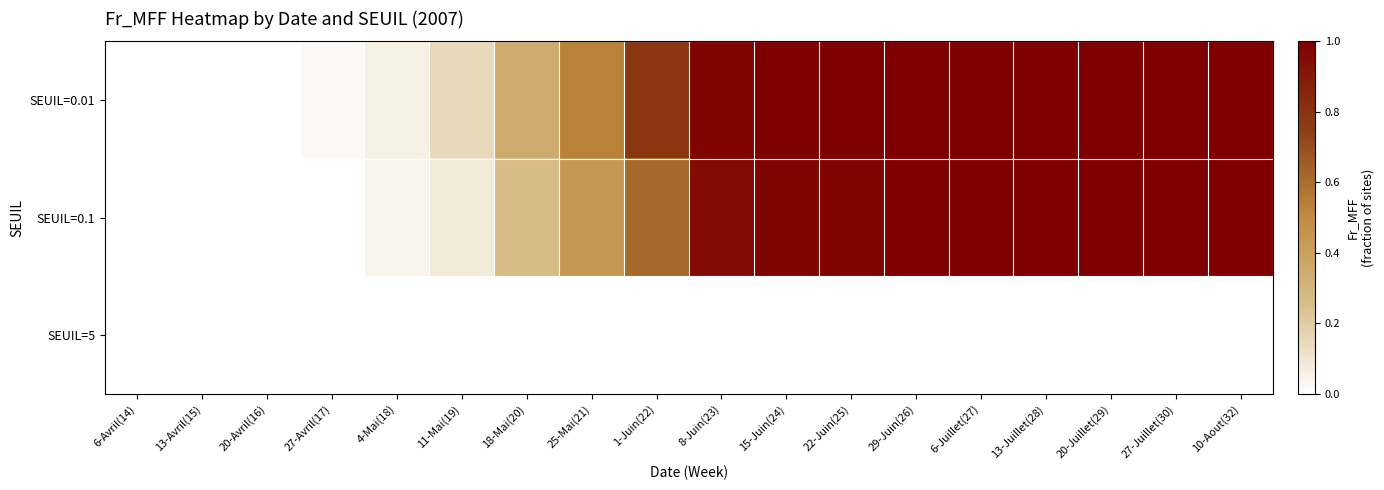

Reading left to right, transcribe all the data shown in this chart.

SEUIL=0.01: 6-Avril(14)=0.0	13-Avril(15)=0.0	20-Avril(16)=0.0	27-Avril(17)=0.0	4-Mai(18)=0.1	11-Mai(19)=0.1	18-Mai(20)=0.3	25-Mai(21)=0.5	1-Juin(22)=0.8	8-Juin(23)=1.0	15-Juin(24)=1.0	22-Juin(25)=1.0	29-Juin(26)=1.0	6-Juillet(27)=1.0	13-Juillet(28)=1.0	20-Juillet(29)=1.0	27-Juillet(30)=1.0	10-Aout(32)=1.0
SEUIL=0.1: 6-Avril(14)=0.0	13-Avril(15)=0.0	20-Avril(16)=0.0	27-Avril(17)=0.0	4-Mai(18)=0.0	11-Mai(19)=0.1	18-Mai(20)=0.3	25-Mai(21)=0.4	1-Juin(22)=0.6	8-Juin(23)=1.0	15-Juin(24)=1.0	22-Juin(25)=1.0	29-Juin(26)=1.0	6-Juillet(27)=1.0	13-Juillet(28)=1.0	20-Juillet(29)=1.0	27-Juillet(30)=1.0	10-Aout(32)=1.0
SEUIL=5: 6-Avril(14)=0.0	13-Avril(15)=0.0	20-Avril(16)=0.0	27-Avril(17)=0.0	4-Mai(18)=0.0	11-Mai(19)=0.0	18-Mai(20)=0.0	25-Mai(21)=0.0	1-Juin(22)=0.0	8-Juin(23)=0.0	15-Juin(24)=0.0	22-Juin(25)=0.0	29-Juin(26)=0.0	6-Juillet(27)=0.0	13-Juillet(28)=0.0	20-Juillet(29)=0.0	27-Juillet(30)=0.0	10-Aout(32)=0.0